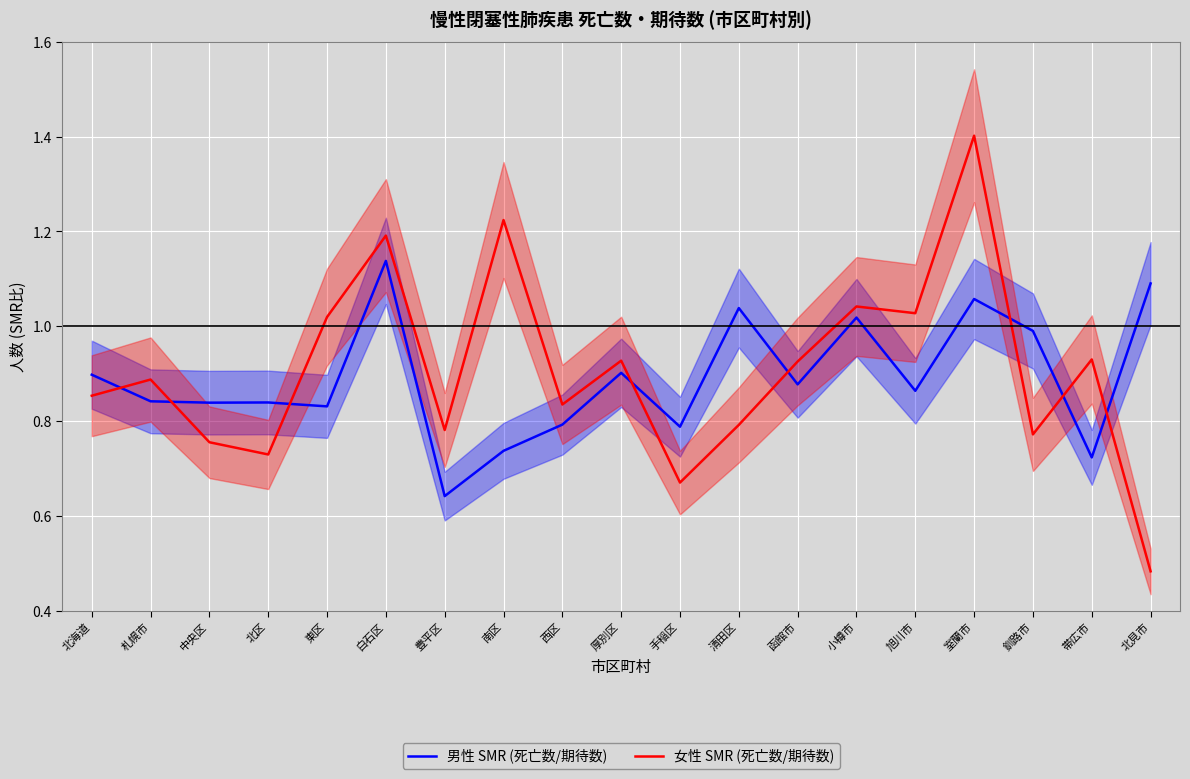

Which series has the widest spread of values?

女性 SMR (死亡数/期待数)